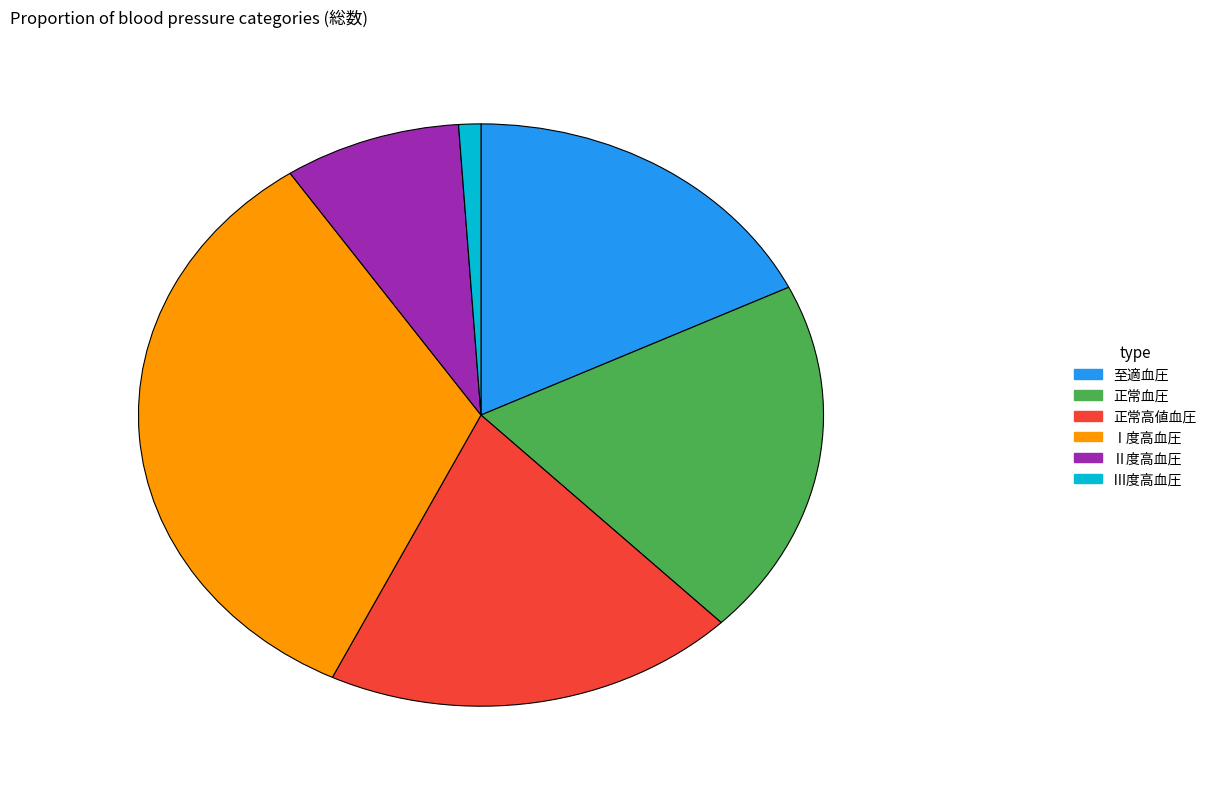

Count the number of slices in the pie.

6